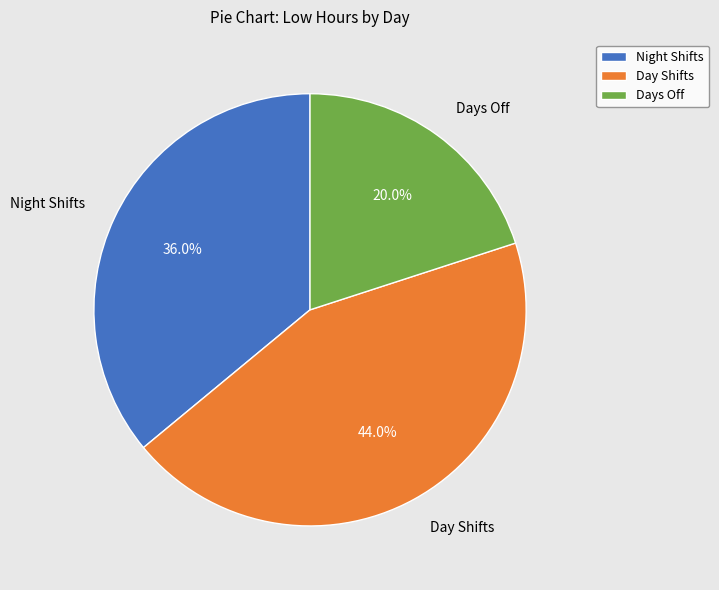

Rank the categories by value from highest to lowest.

Day Shifts, Night Shifts, Days Off